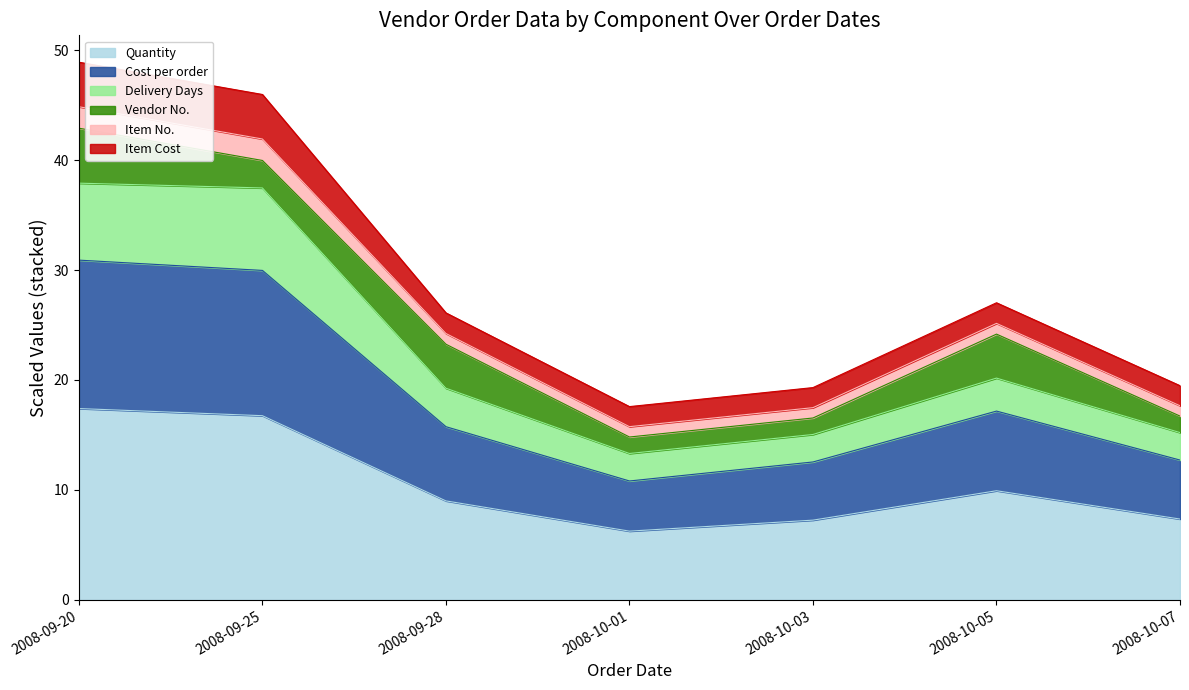

True or false: Quantity has a value of 17.4 at 2008-09-20.

True